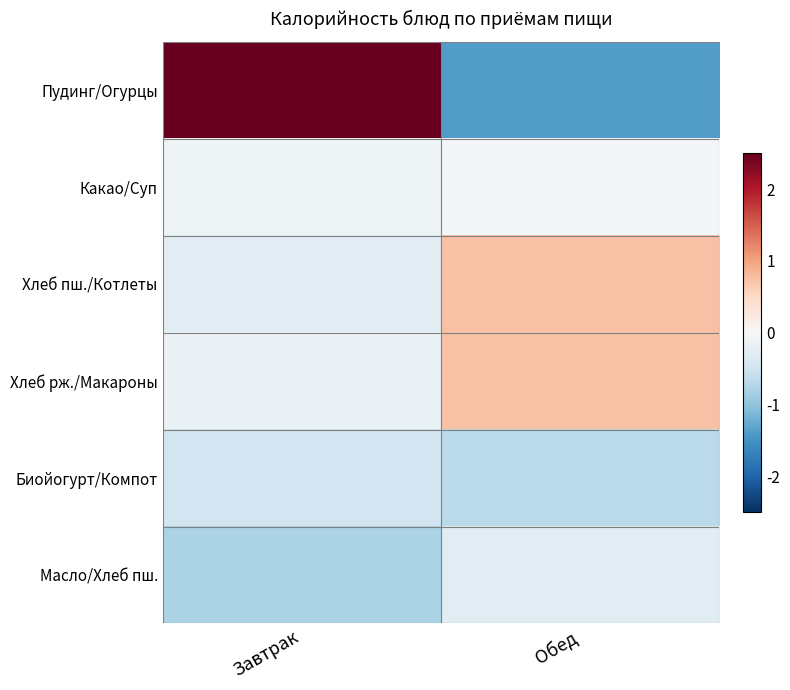

Count the number of categories in the chart.

2